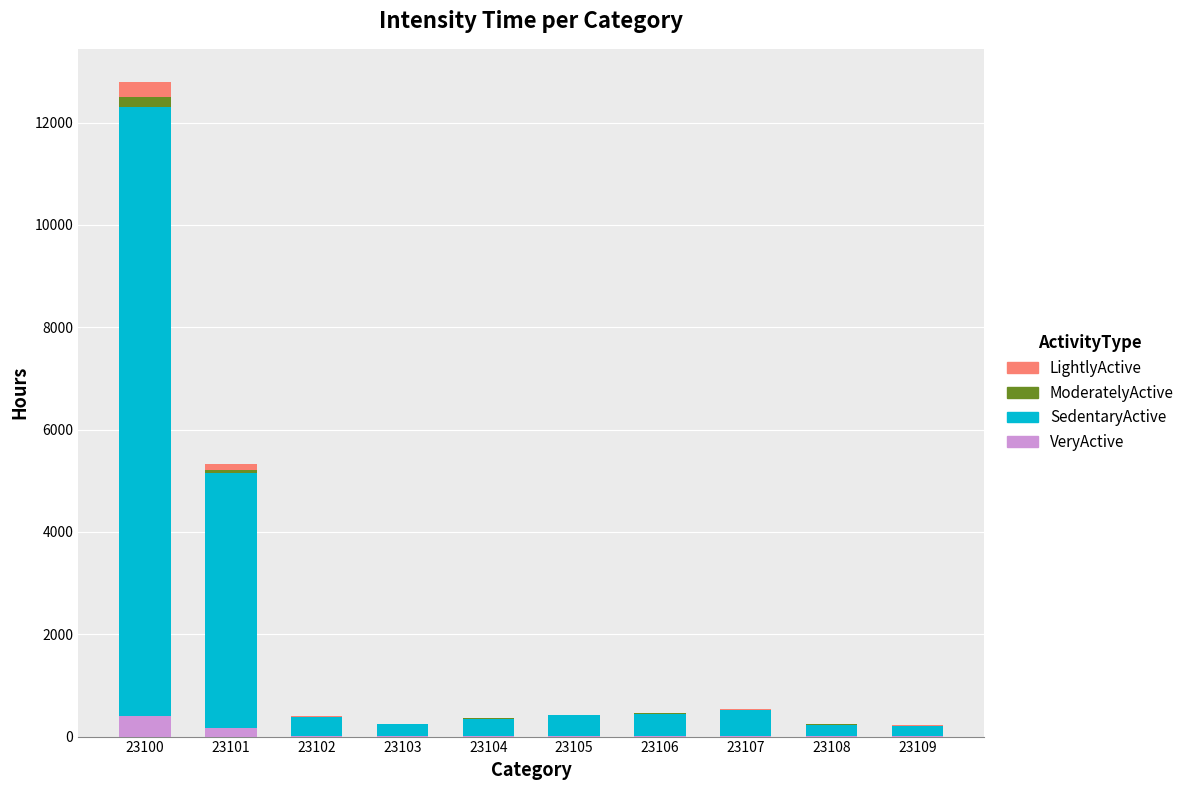

At which category is the sum across all series the highest?

23100